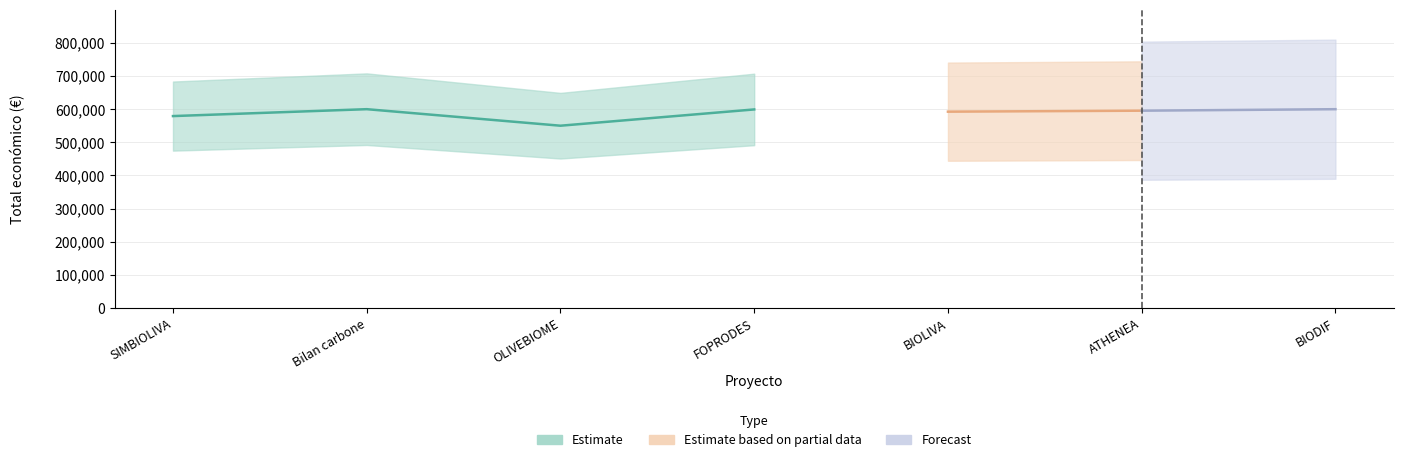

What is the label of the 5th point from the left?

BIOLIVA